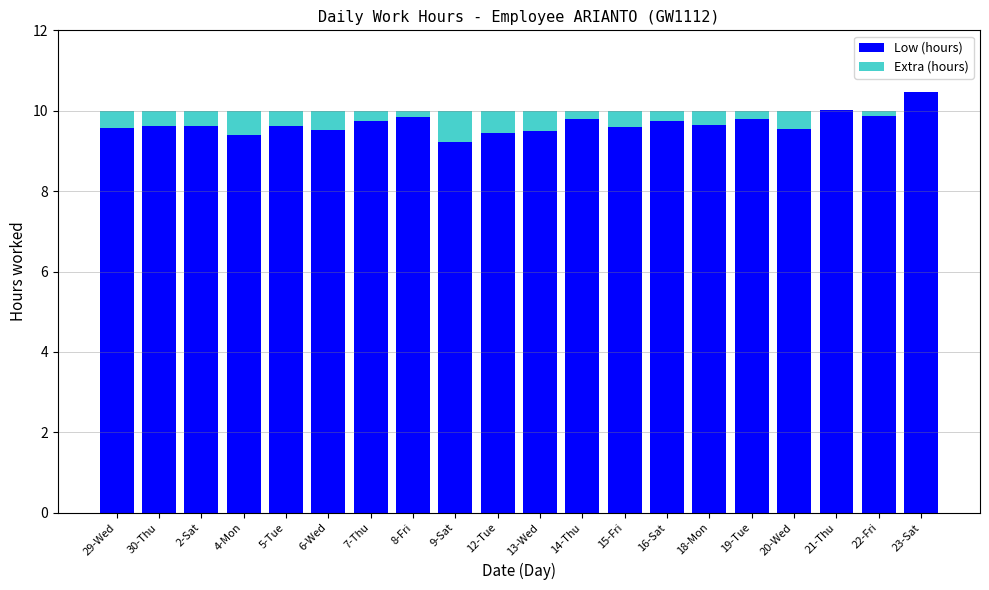

What is the total value across all series at 2-Sat?

10.0